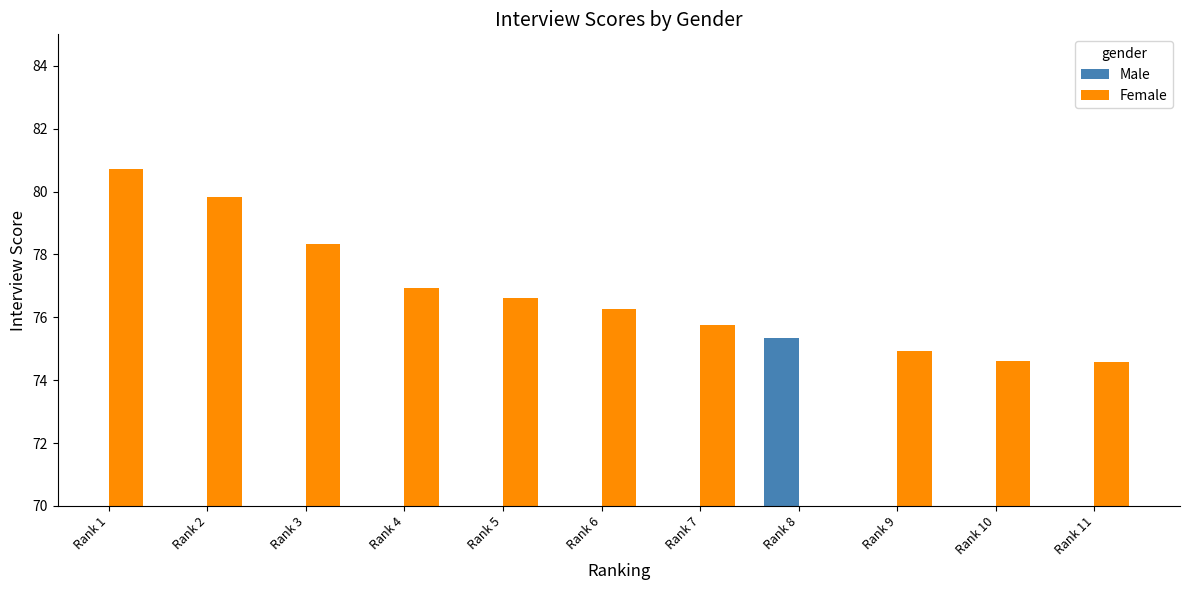

Which has a higher value, Rank 1 or Rank 2?

Rank 1